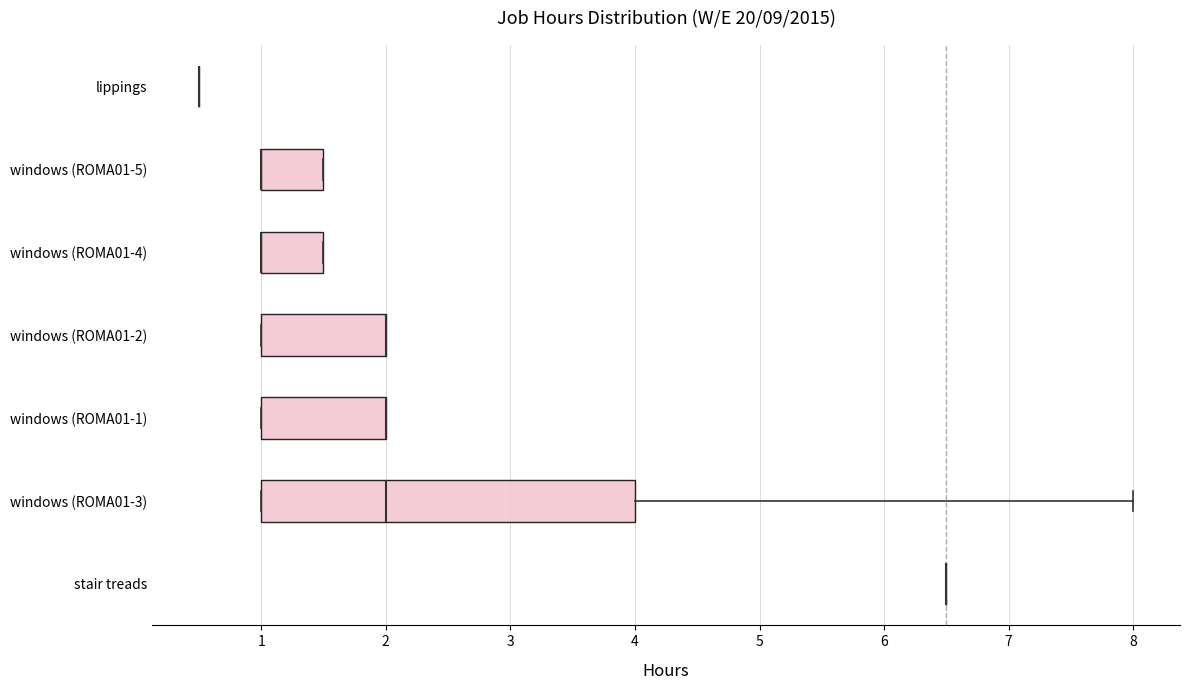

Reading bottom to top, transcribe this box plot: for each box, give where its median line is, the range the box spans, and where its two whiskers end, as read against the x-axis. The values are not printed on the chart, so give them approximately, as read against the axis.

stair treads: box collapsed to a line at 6.5, whiskers 6.5 to 6.5
windows (ROMA01-3): median 2.0, box 1.0 to 4.0, whiskers 1.0 to 8.0
windows (ROMA01-1): median 2.0 (drawn on the box's right edge), box 1.0 to 2.0, whiskers 1.0 to 2.0
windows (ROMA01-2): median 2.0 (drawn on the box's right edge), box 1.0 to 2.0, whiskers 1.0 to 2.0
windows (ROMA01-4): median 1.0 (drawn on the box's left edge), box 1.0 to 1.5, whiskers 1.0 to 1.5
windows (ROMA01-5): median 1.0 (drawn on the box's left edge), box 1.0 to 1.5, whiskers 1.0 to 1.5
lippings: box collapsed to a line at 0.5, whiskers 0.5 to 0.5